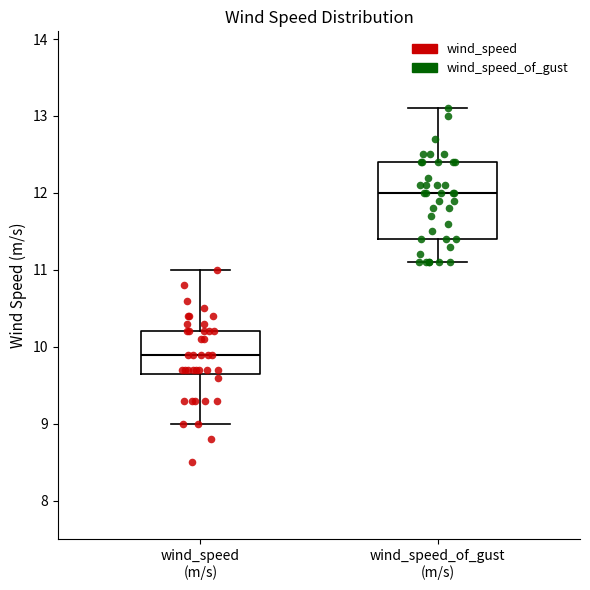

Where does the upper whisker of the box for wind_speed_of_gust (m/s) end on the y-axis? The values are not printed on the chart, so give them approximately, as read against the axis.

13.1